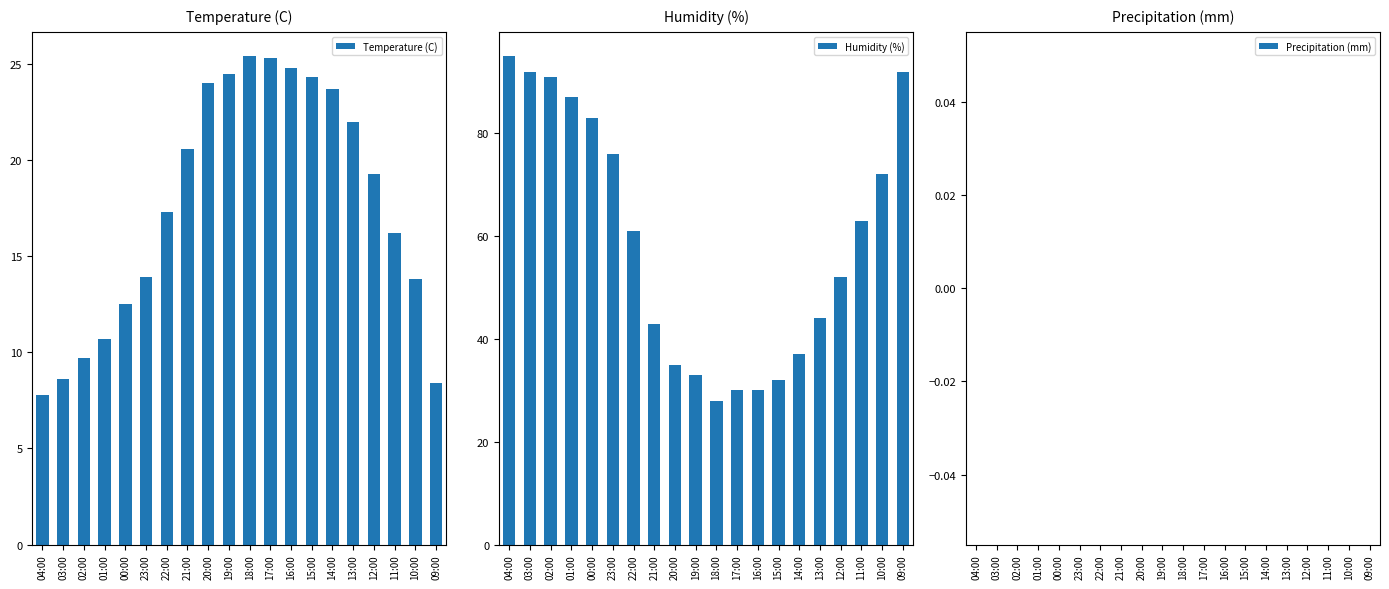

Which series has the widest spread of values?

Humidity (%)